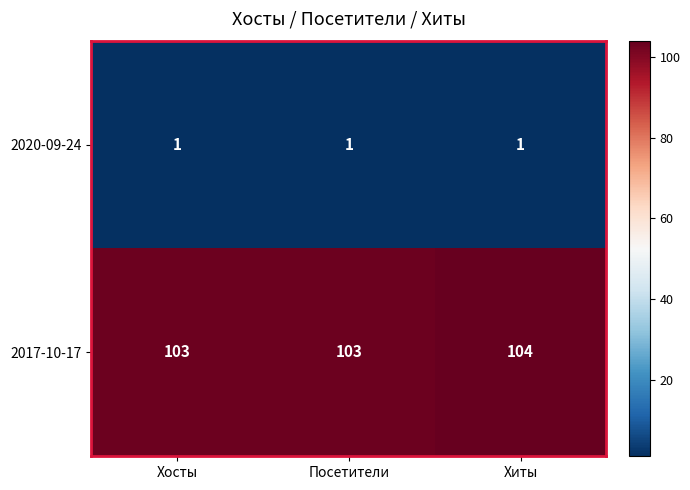

At Хосты, list the series in order from largest to smallest.

2017-10-17, 2020-09-24